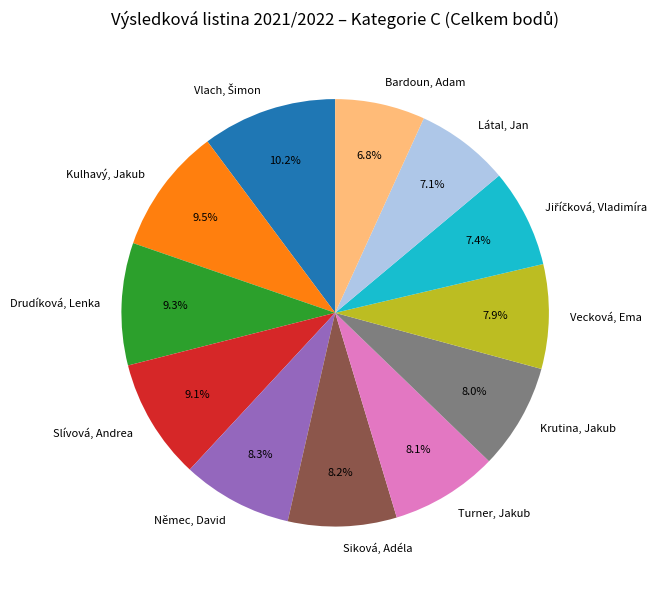

Approximately how many times larger is the value at Krutina, Jakub compared to Vecková, Ema?

1.0